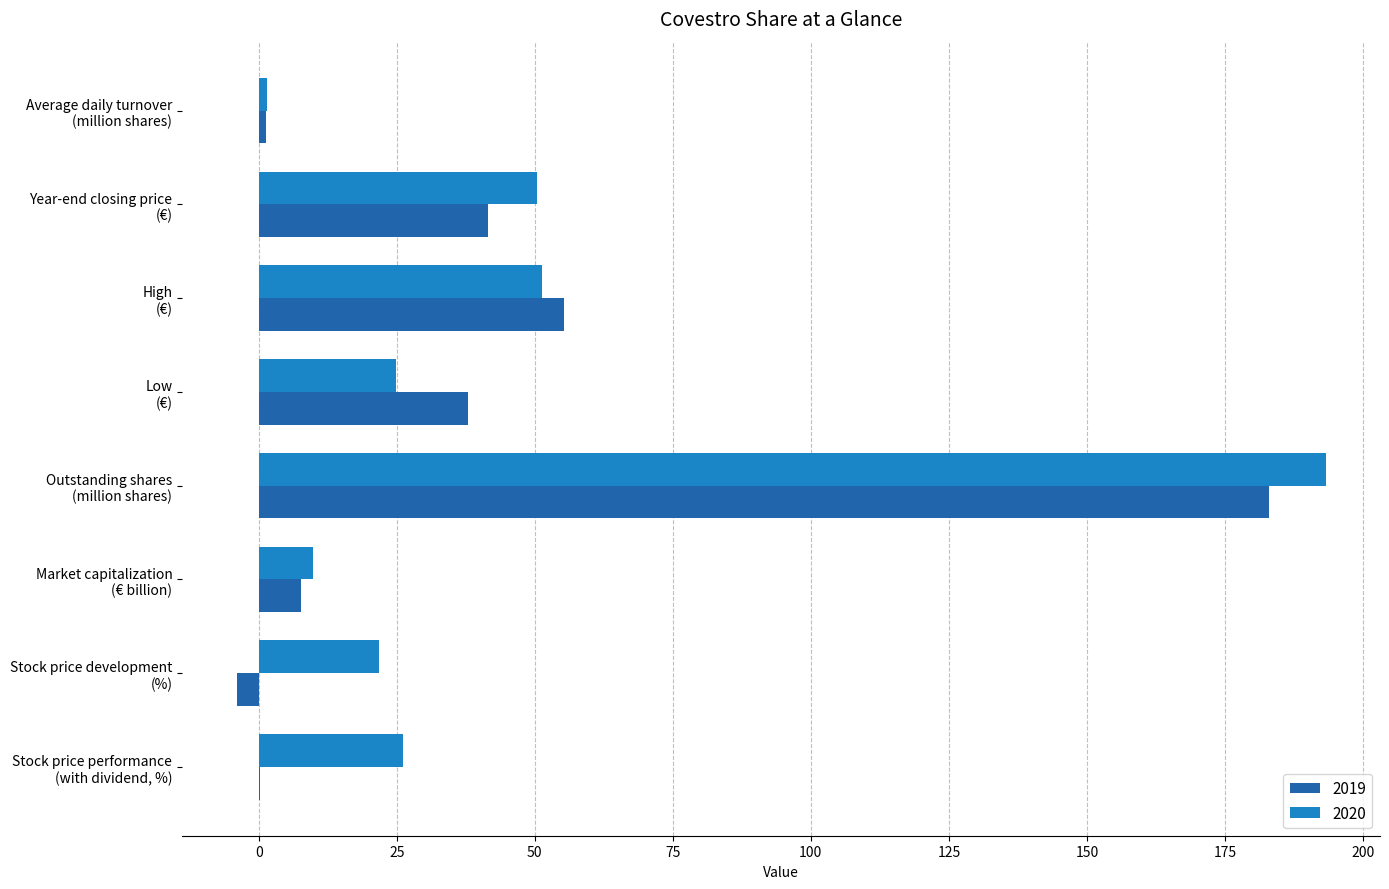

What is the maximum value shown in the chart?

193.2